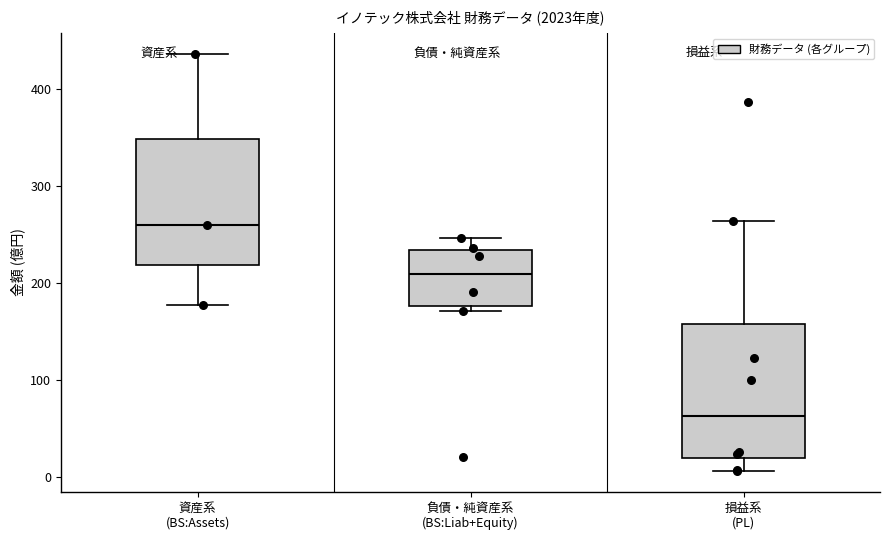

Reading left to right, transcribe this box plot: for each box, give where its median line is, the range the box spans, and where its two whiskers end, as read against the y-axis. The values are not printed on the chart, so give them approximately, as read against the axis.

資産系 (BS:Assets): median 260, box 220 to 350, whiskers 180 to 440
負債・純資産系 (BS:Liab+Equity): median 210, box 180 to 230, whiskers 170 to 250
損益系 (PL): median 60, box 20 to 160, whiskers 10 to 260